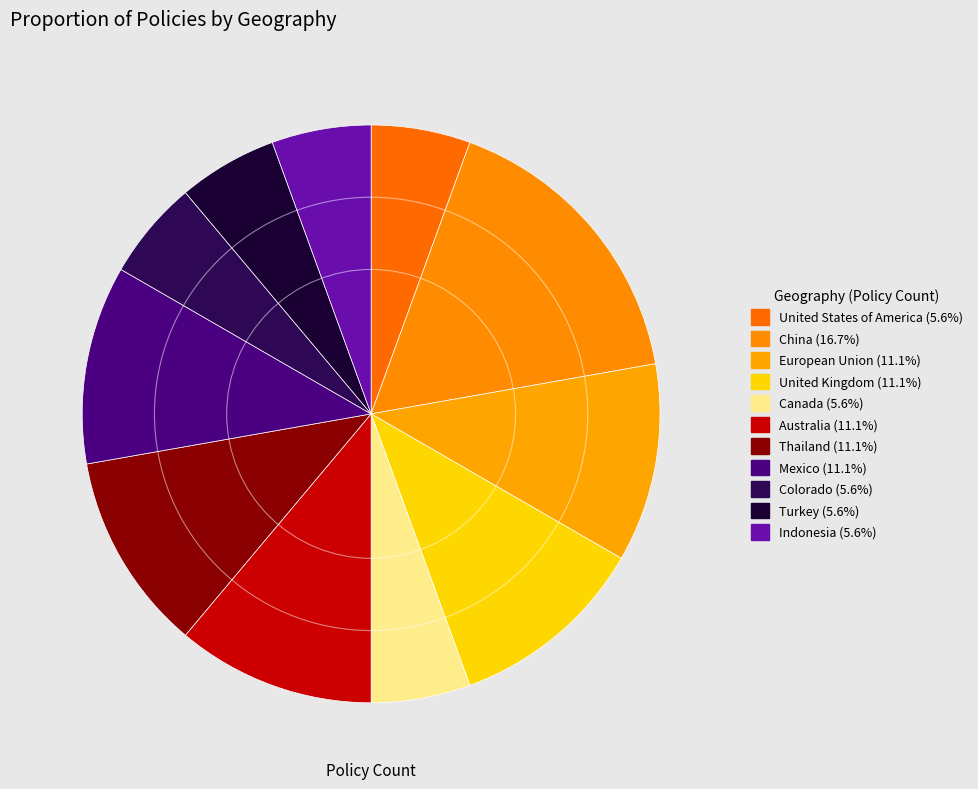

How many slices are in this pie chart?

11